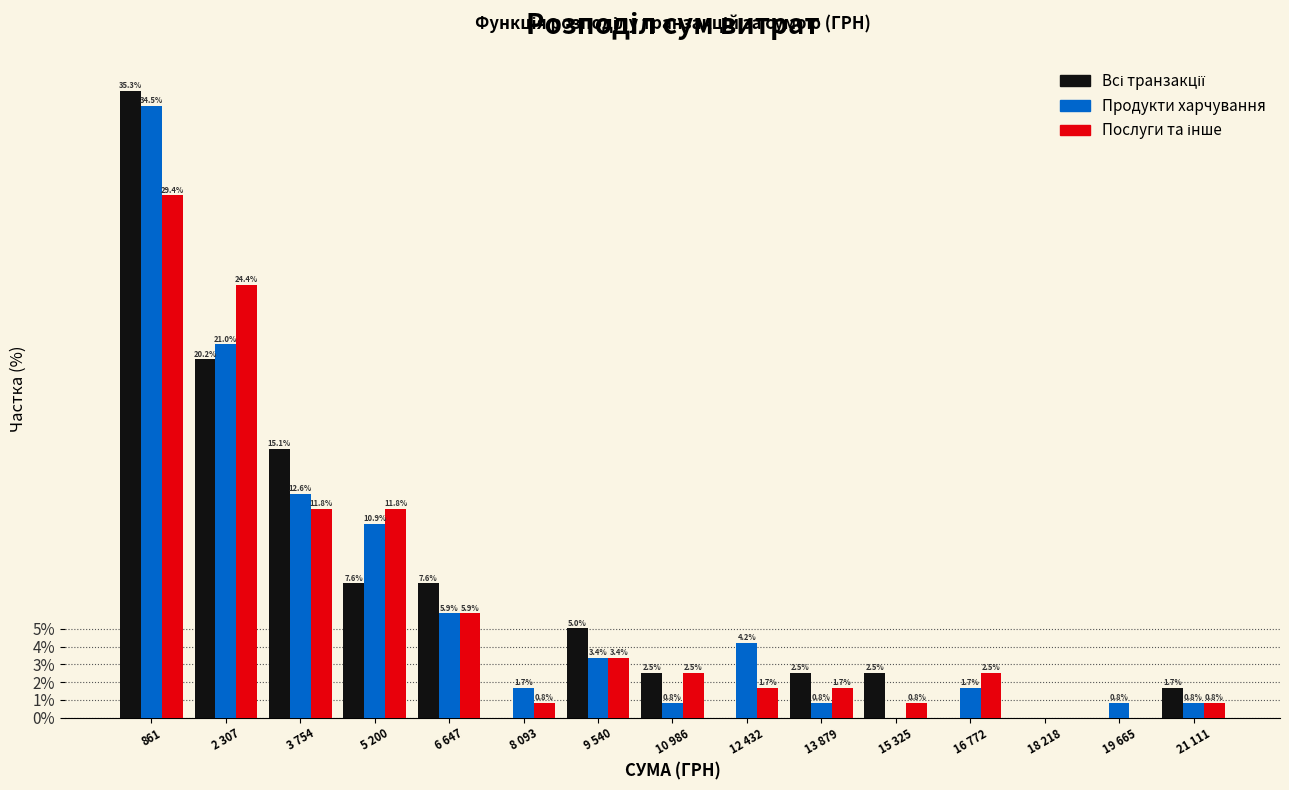

What value does the Продукти харчування series have at 19 665?

0.8